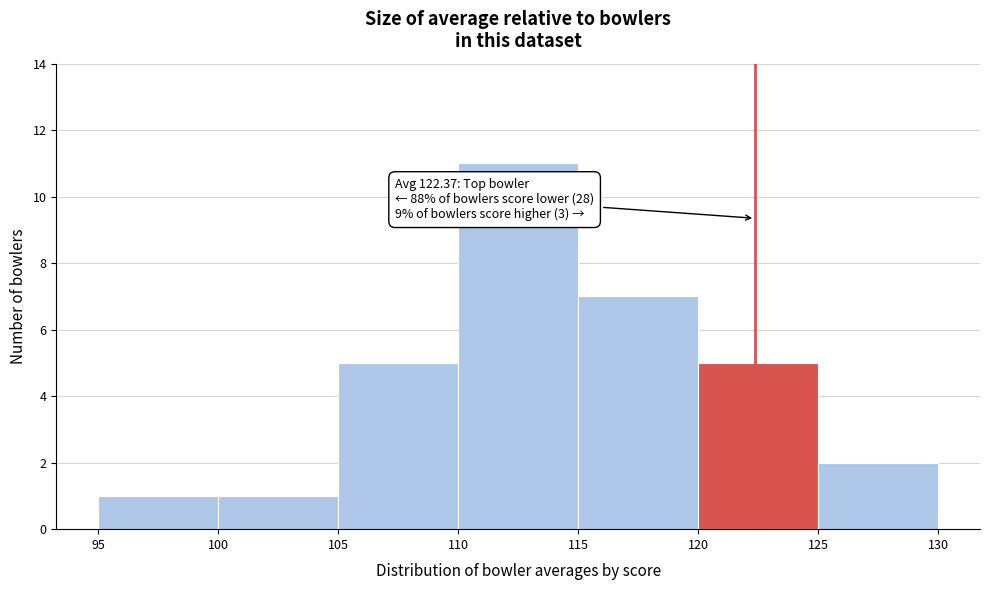

Over which range of the x-axis is the bar tallest?

110 to 115